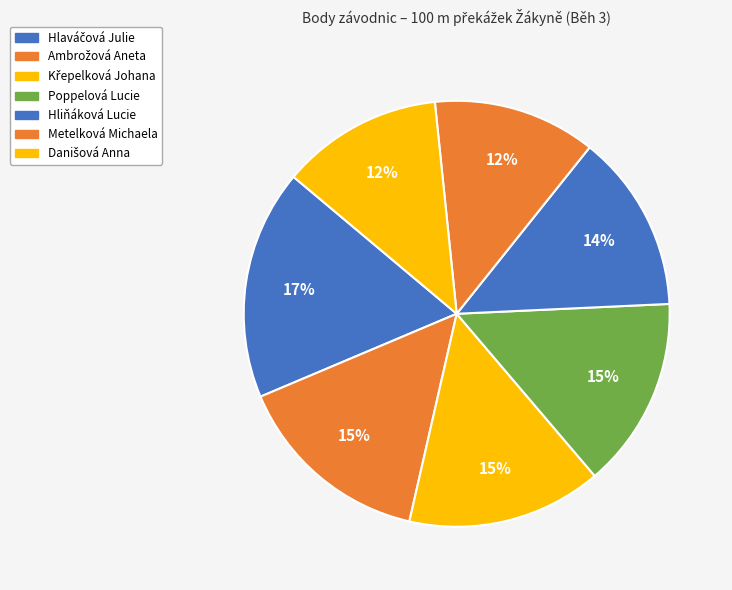

To the nearest percent, what is the difference between the largest and smallest slice percentages?

5%